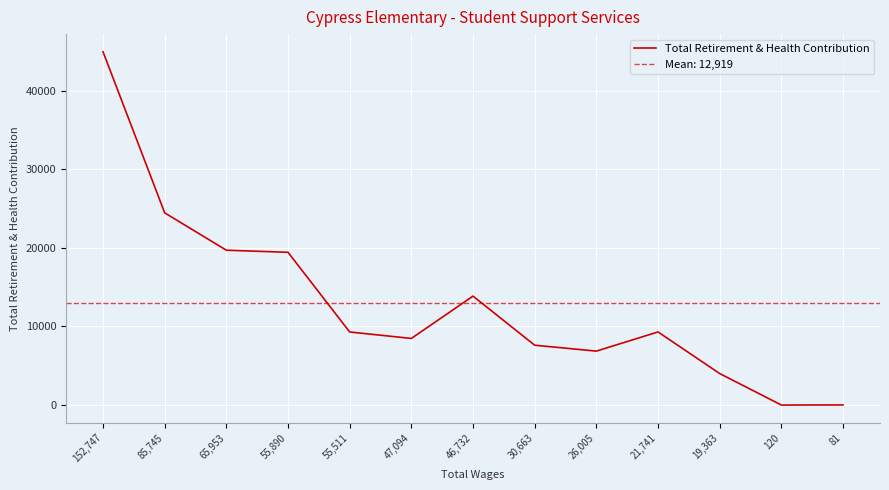

What is the average value?

12919